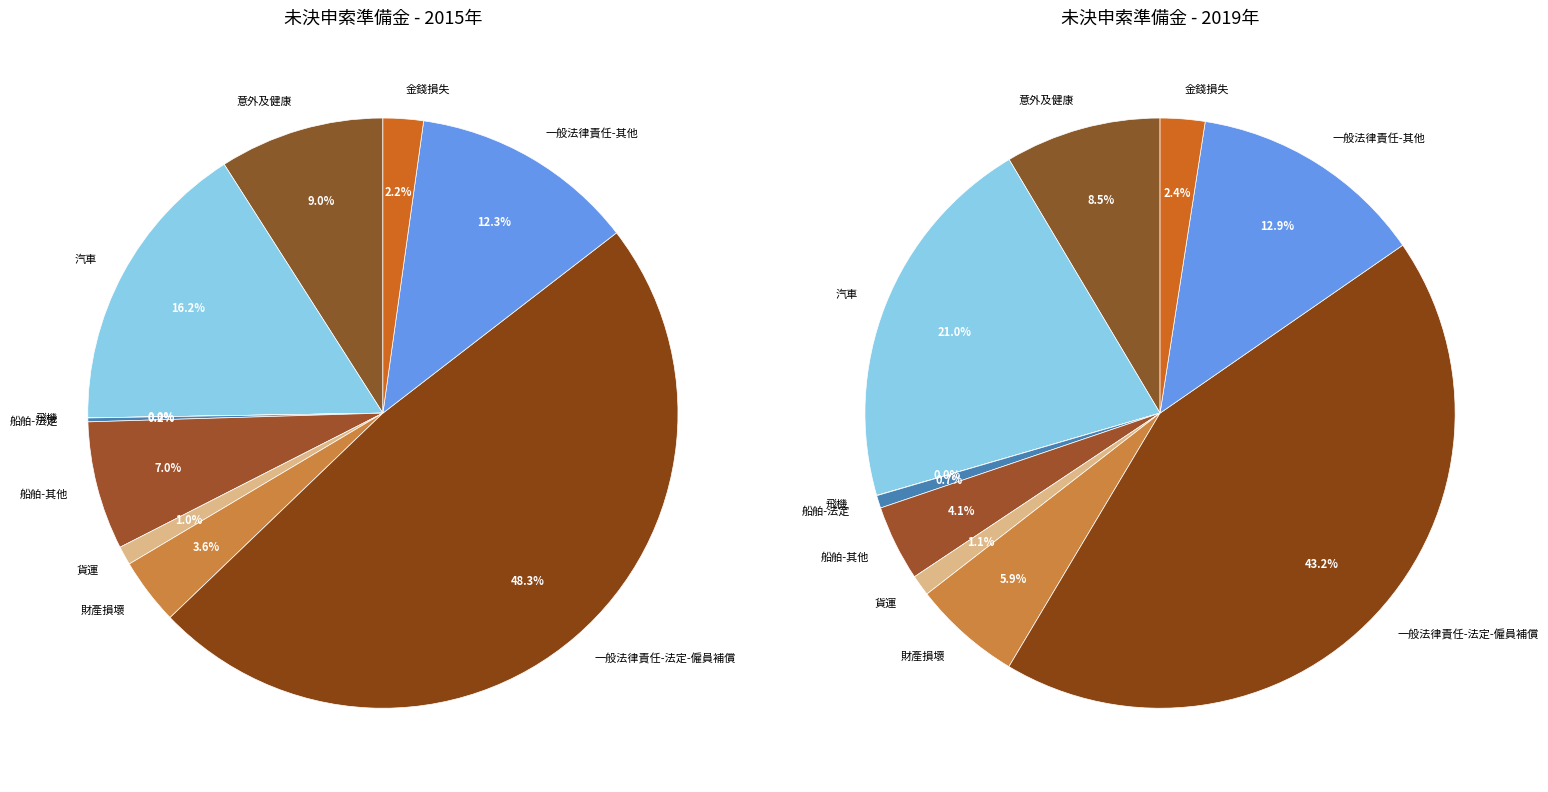

True or false: 2 accounts for 1% of the total.

False